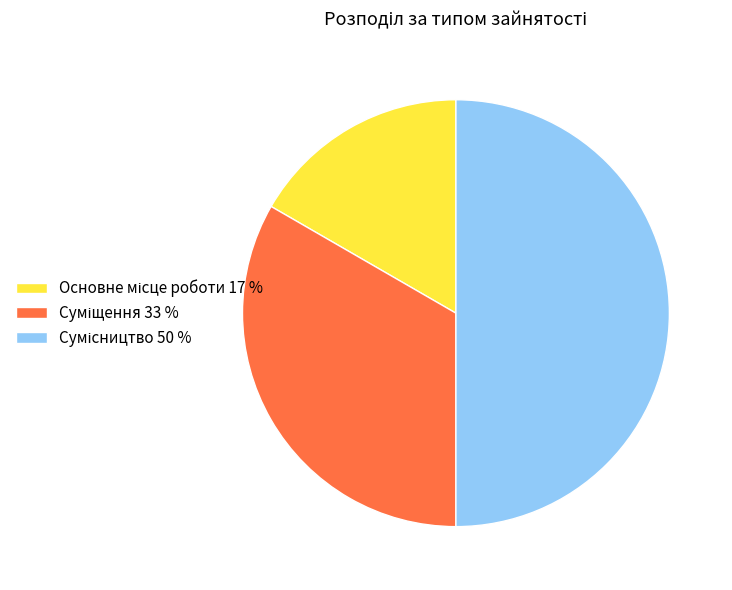

Which slice is the largest?

Сумісництво